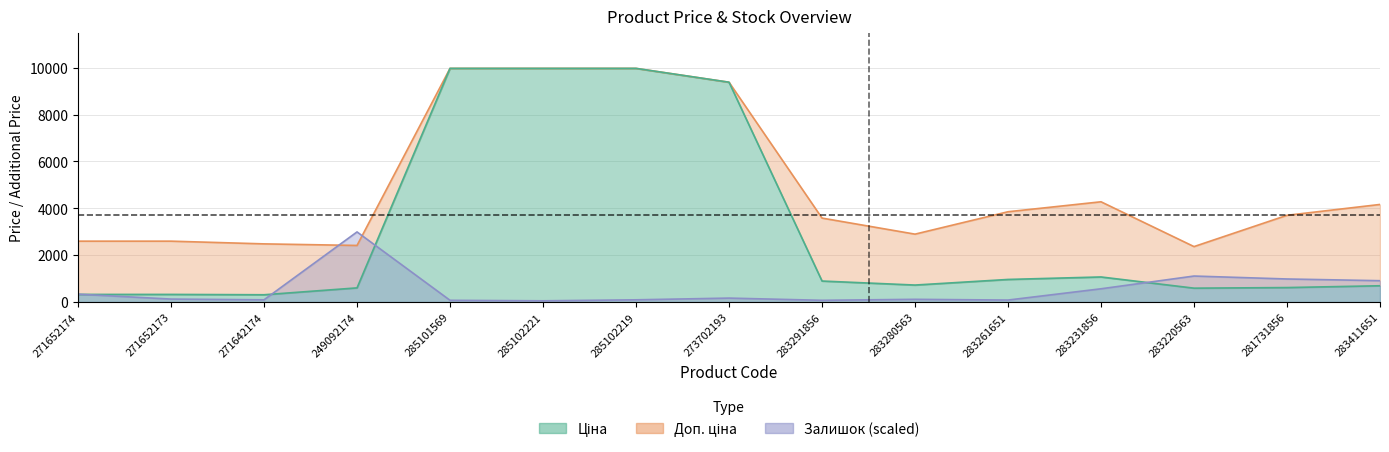

What value does the Доп. ціна series have at 285101569?

9975.0